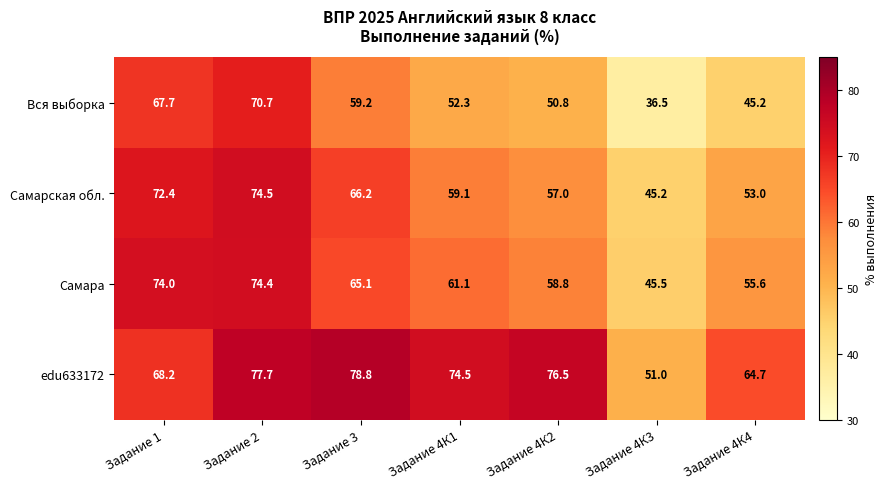

What is the sum of the Самарская обл. values at Задание 4К2 and Задание 4К4?

110.0